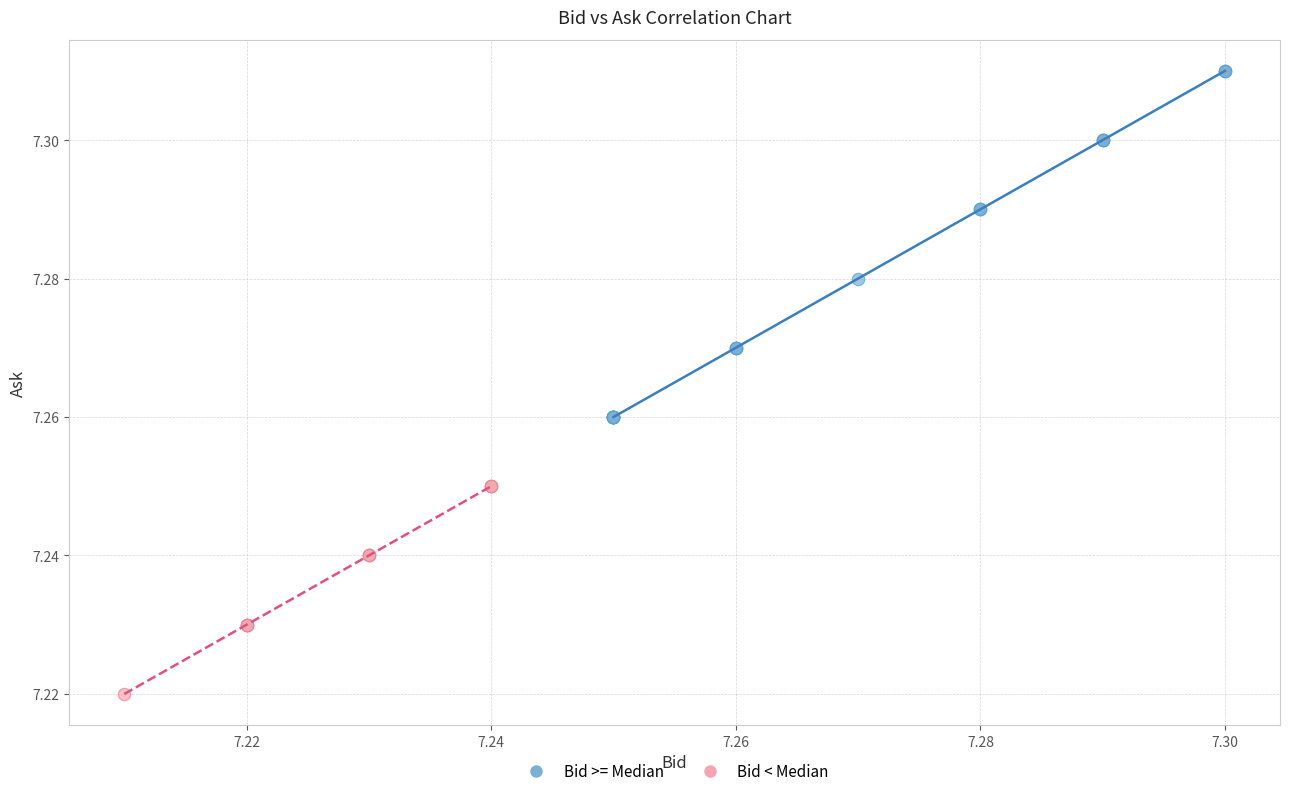

What are all the series names shown in the legend?

Bid >= Median, Bid < Median